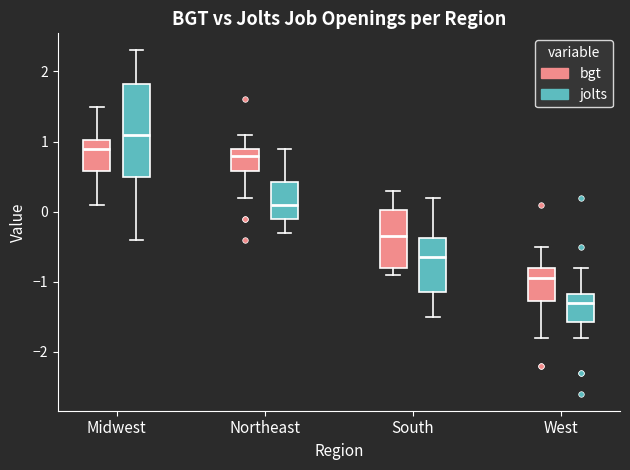

Which box is the tallest, from its lower edge to its upper edge?

Midwest (jolts)